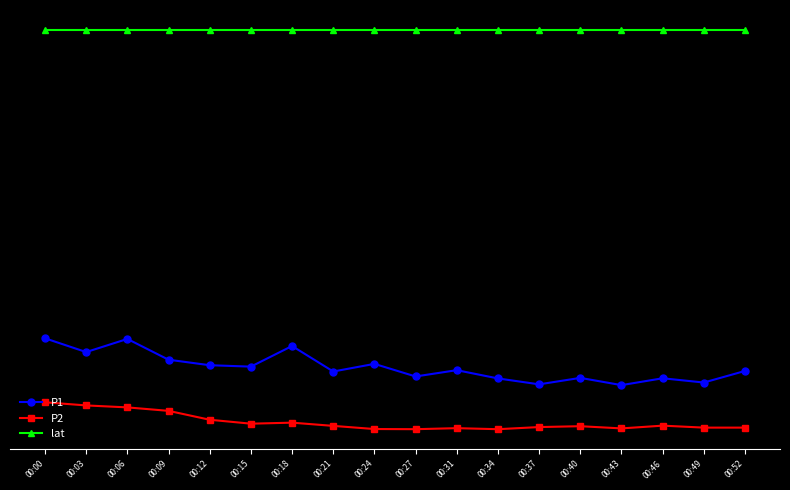

Is the value of P2 at 00:12 greater than the value of lat at 00:34?

No